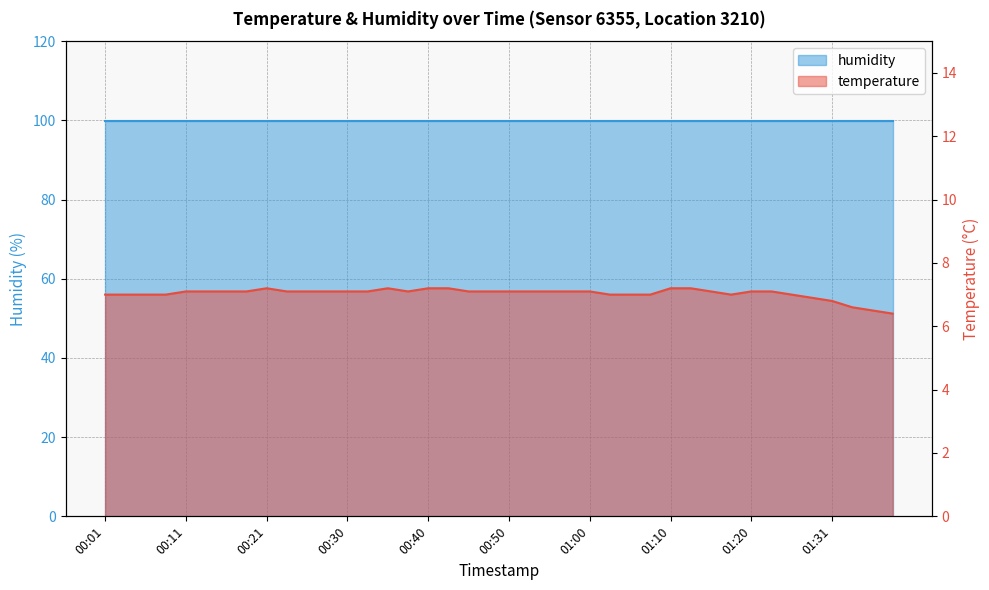

What is the label of the 31st point from the right?

00:23